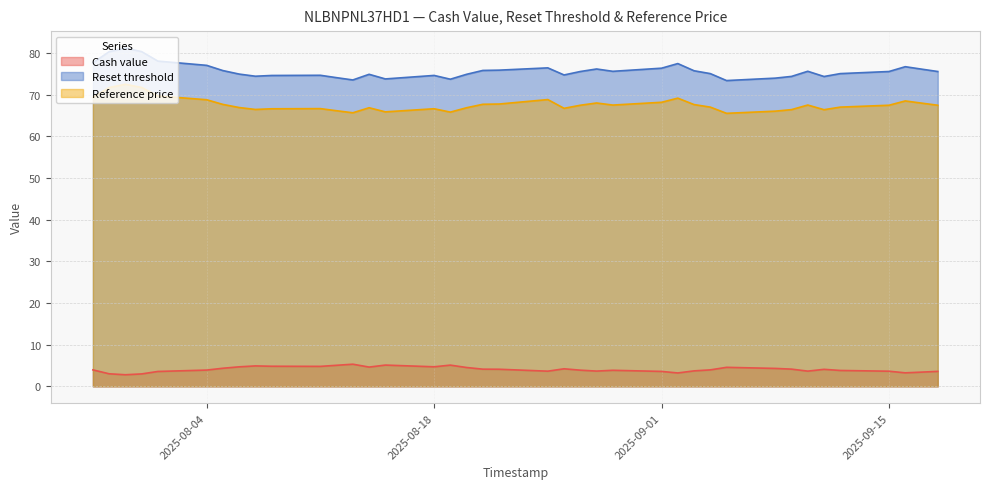

Does the chart display data point markers on the line(s)?

No